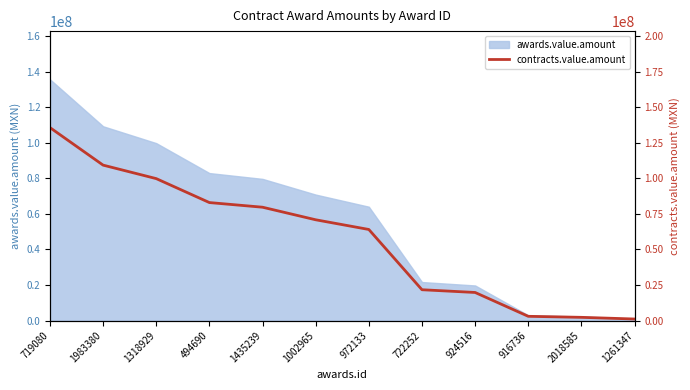

How many lines are shown in the chart?

1